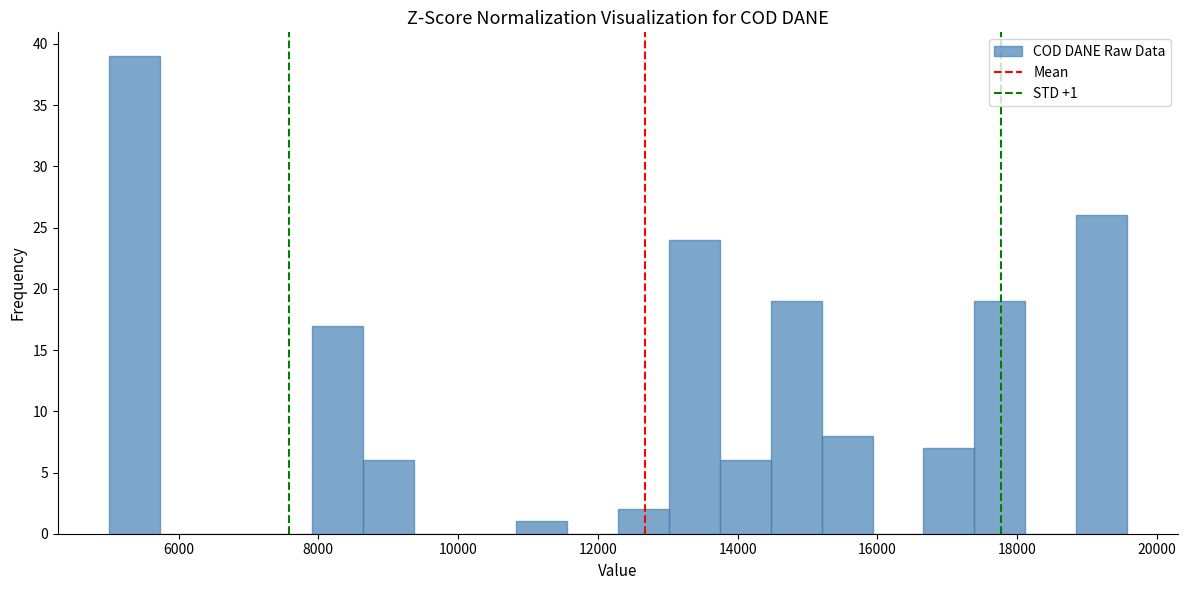

Around what value on the x-axis is the tallest bar? Give the approximate position of its centre, as read against the axis.

5400